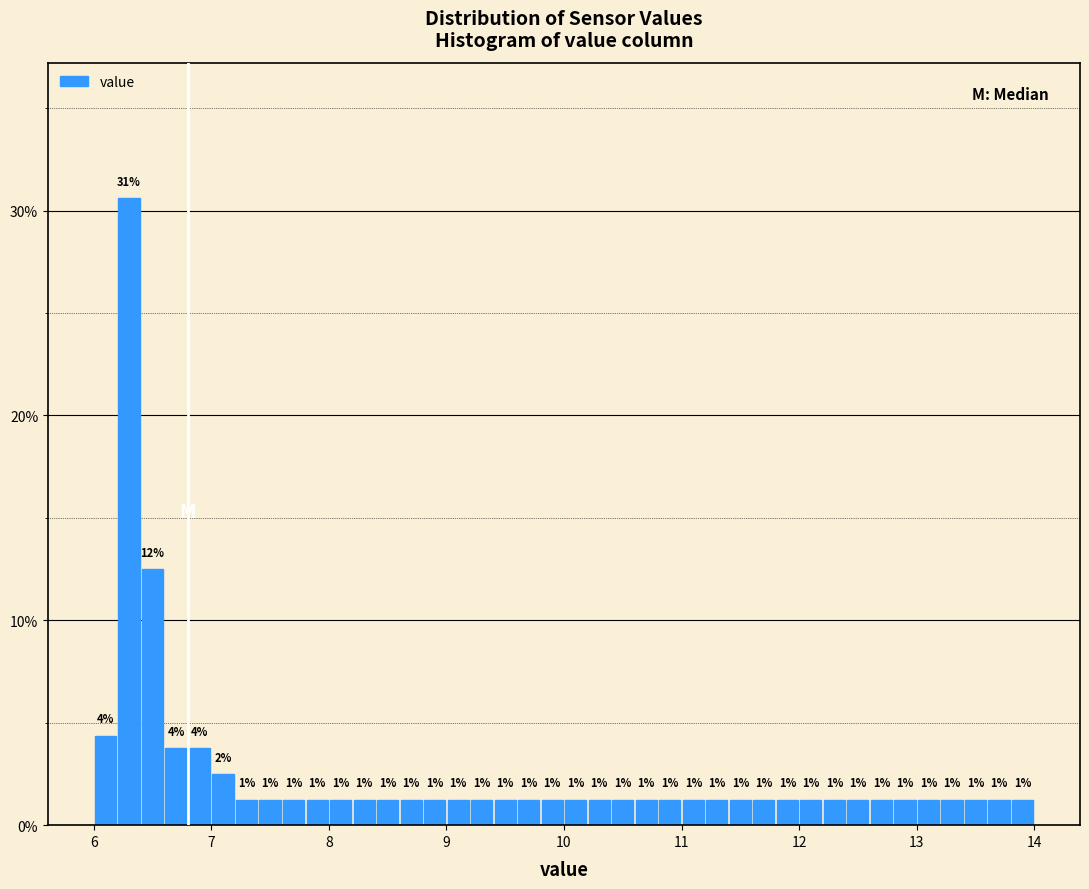

Around what value on the x-axis is the tallest bar? Give the approximate position of its centre, as read against the axis.

6.3